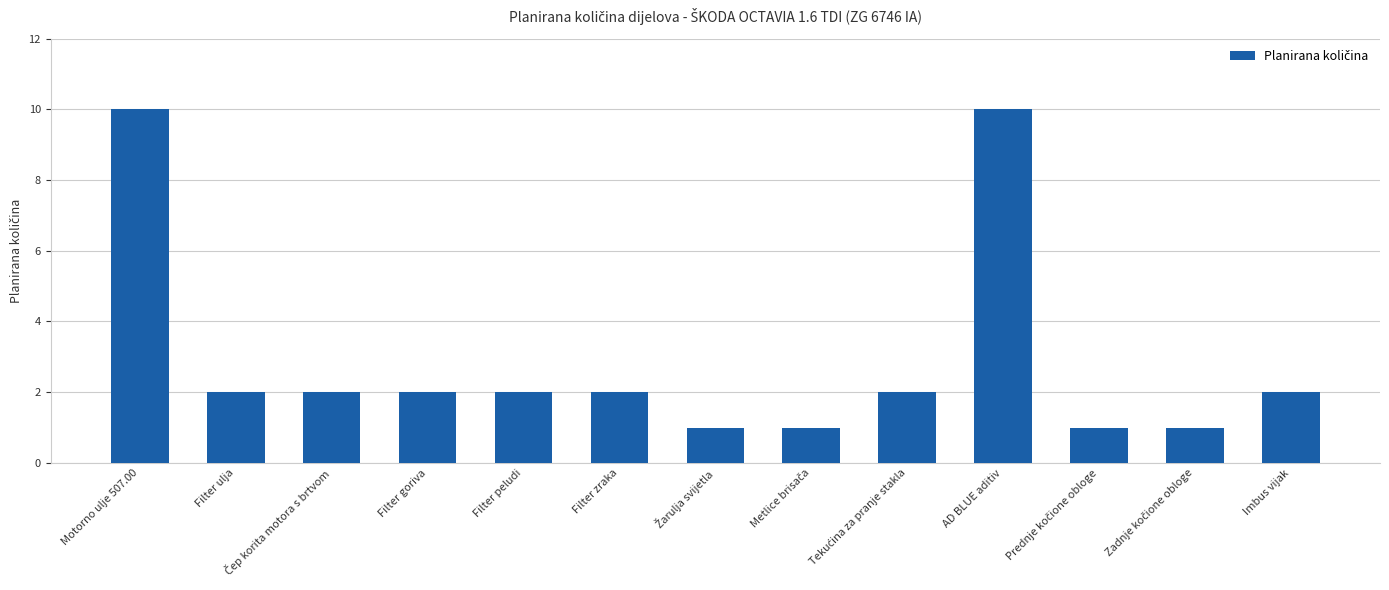

What is the value of the 5th bar from the left?

2